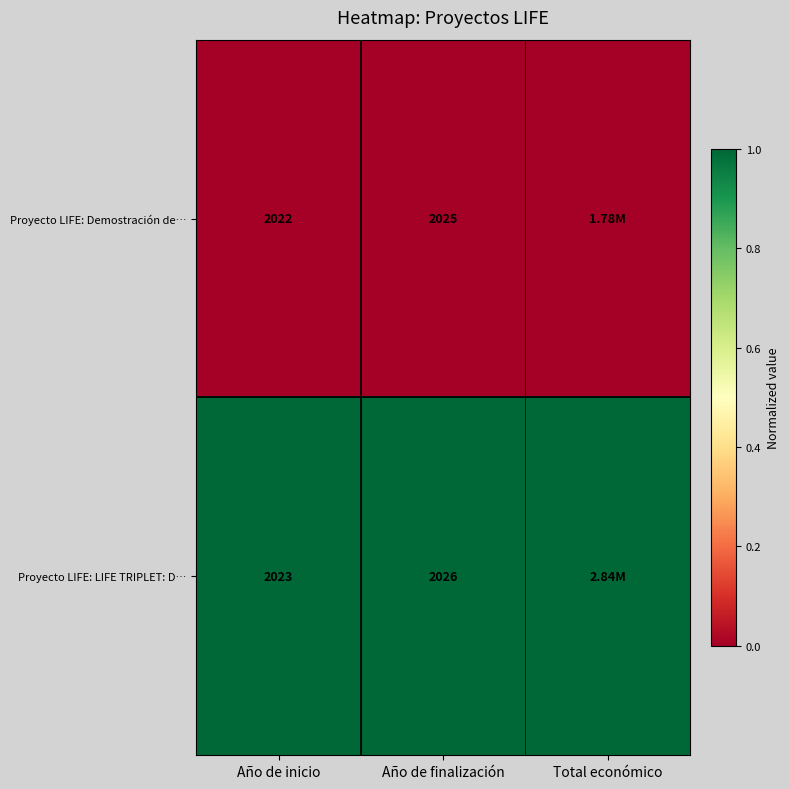

At Año de finalización, list the series in order from smallest to largest.

Proyecto LIFE: Demostración de…, Proyecto LIFE: LIFE TRIPLET: D…